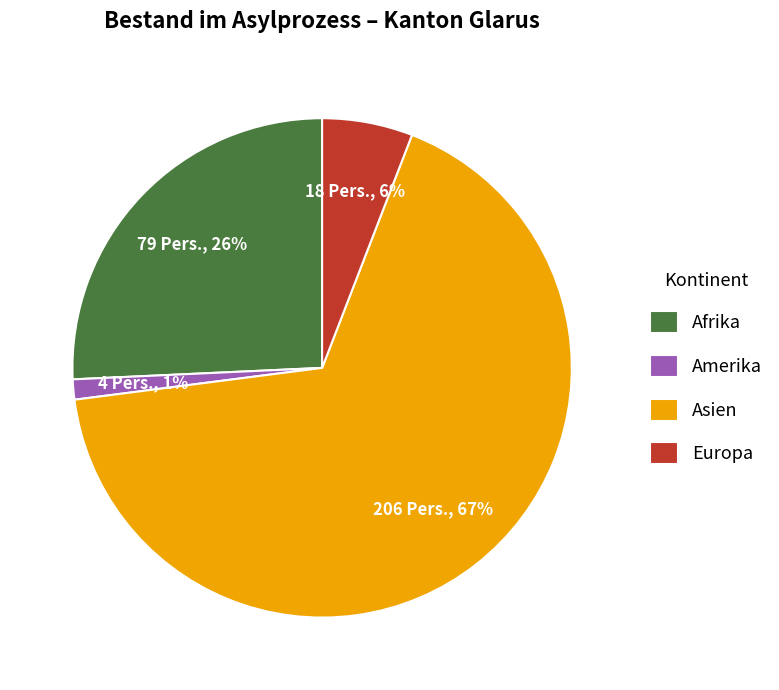

To the nearest percent, what portion does Afrika represent?

26%